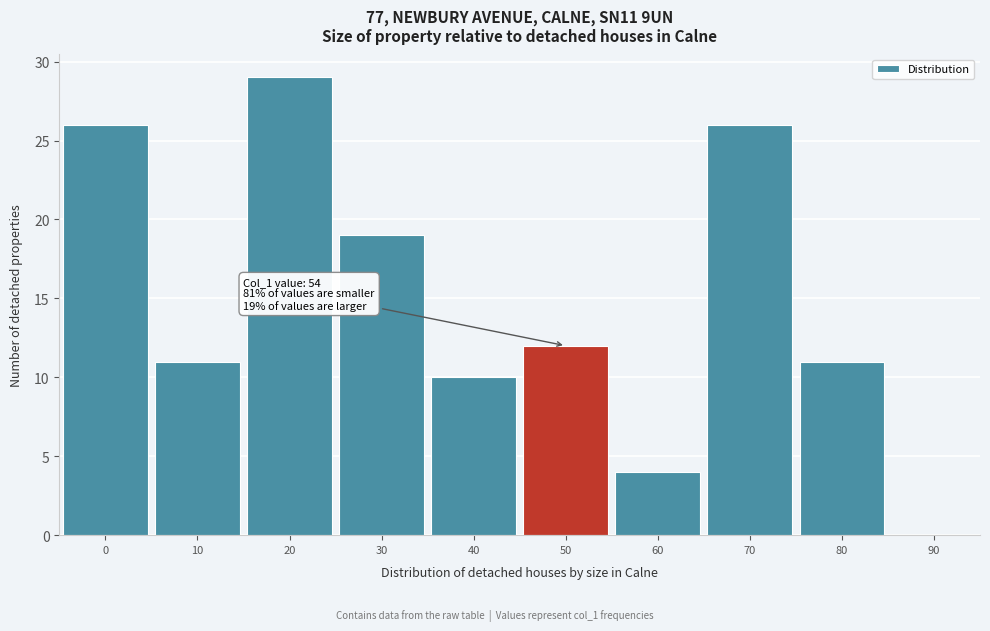

Reading right to left, list all the values displayed in this chart.

90=0	80=11	70=26	60=4	50=12	40=10	30=19	20=29	10=11	0=26